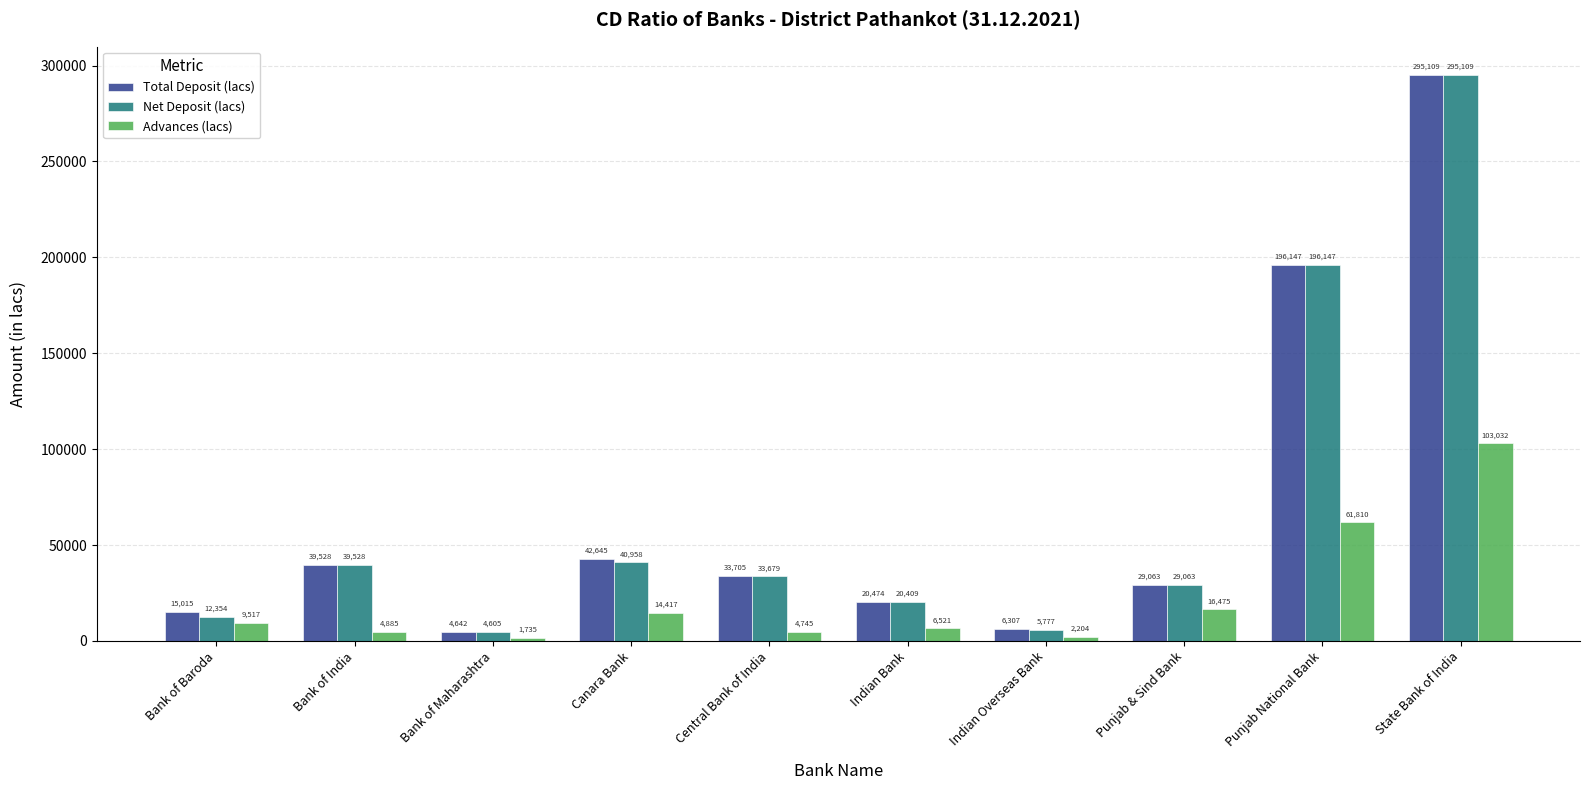

What is the smallest value displayed?

1735